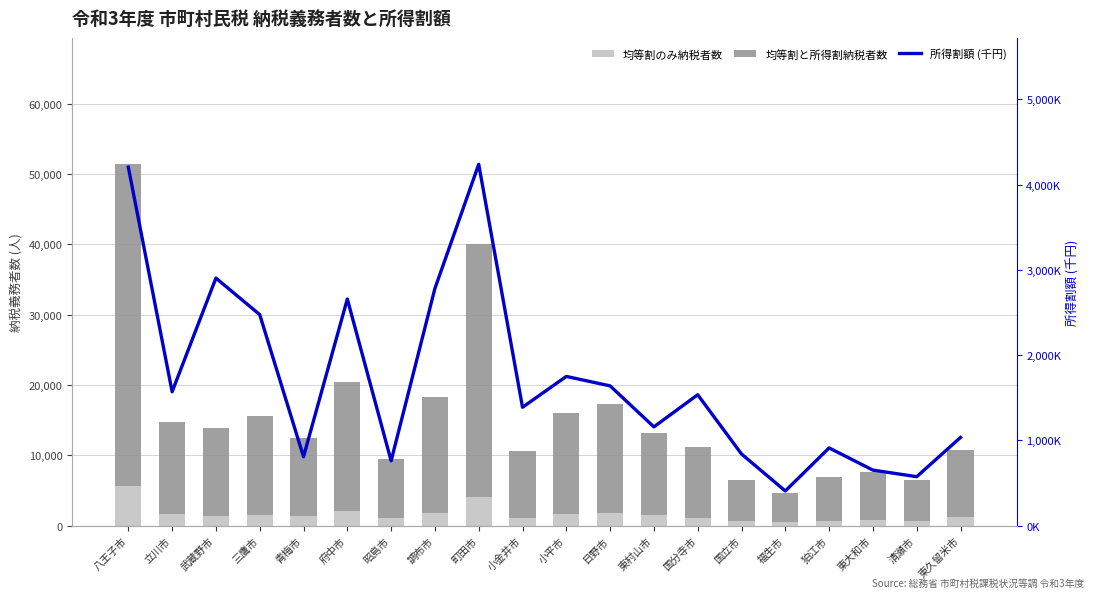

List the series in order of their peak value, lowest first.

均等割のみ納税者数, 均等割と所得割納税者数, 所得割額 (千円)